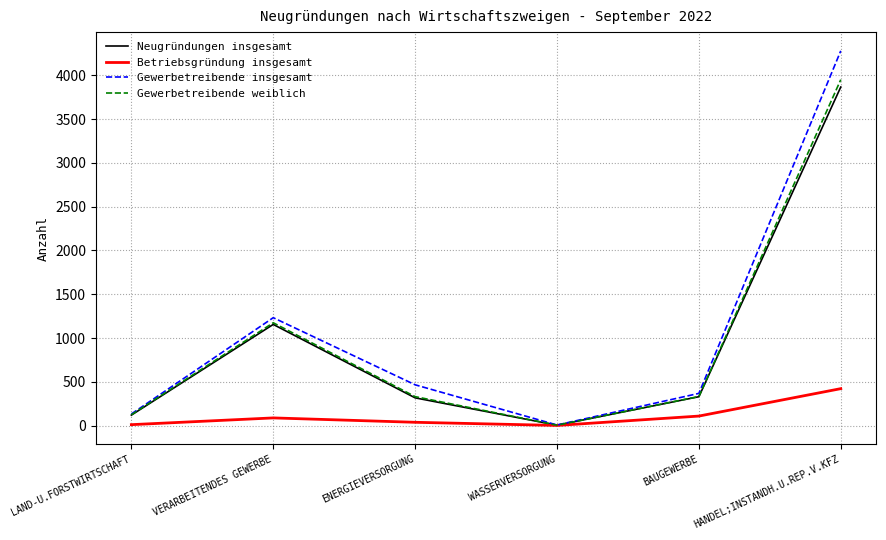

What is the total value across all series at HANDEL;INSTANDH.U.REP.V.KFZ?

12518